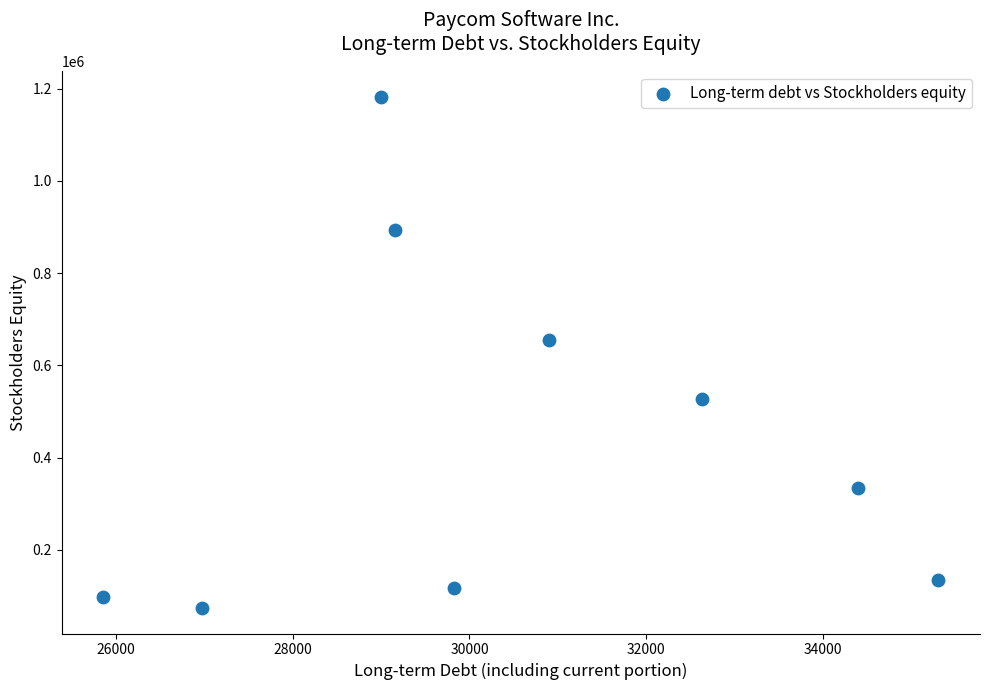

What is the range of X values (max minus min)?

9442